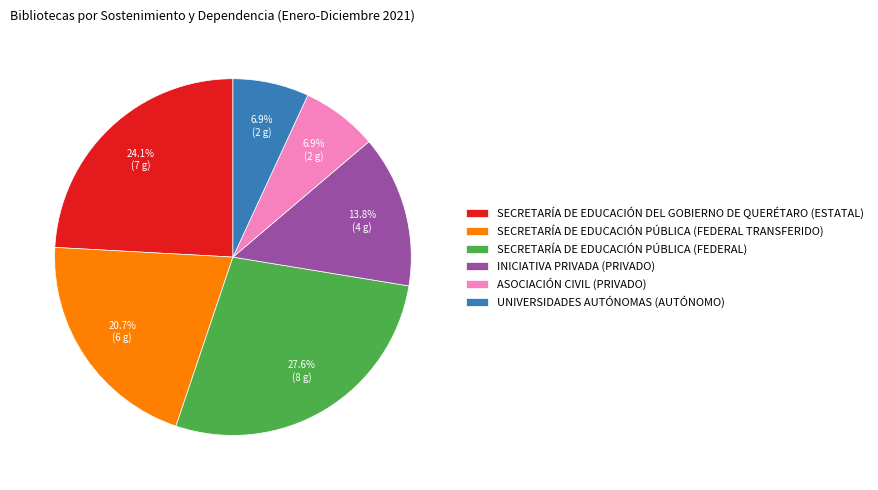

To the nearest percent, what portion does SECRETARÍA DE EDUCACIÓN DEL GOBIERNO DE QUERÉTARO (ESTATAL) represent?

24%